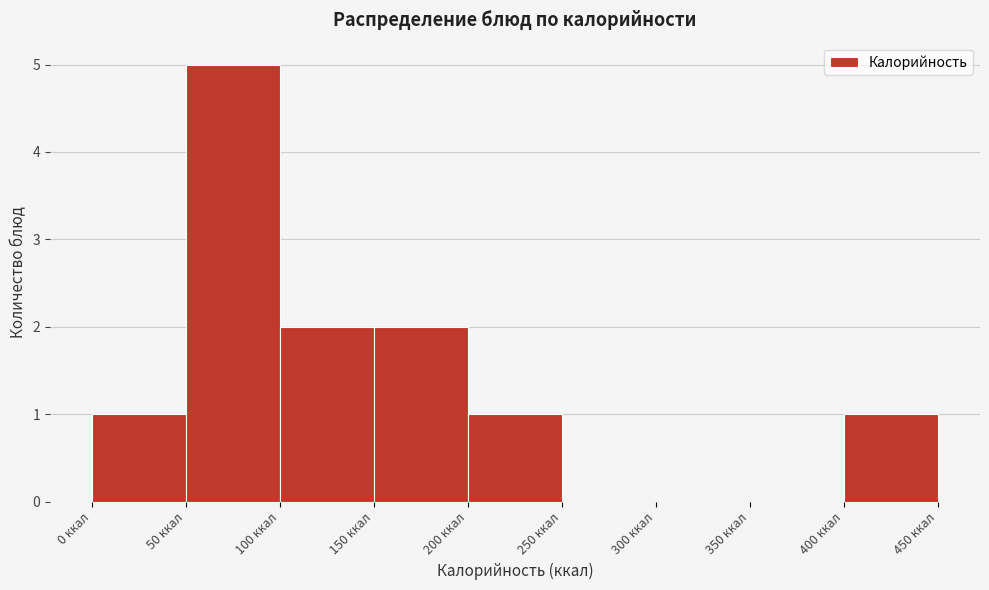

How tall is the bar that spans 150 to 200 on the x-axis? The values are not printed on the chart, so give them approximately, as read against the axis.

2